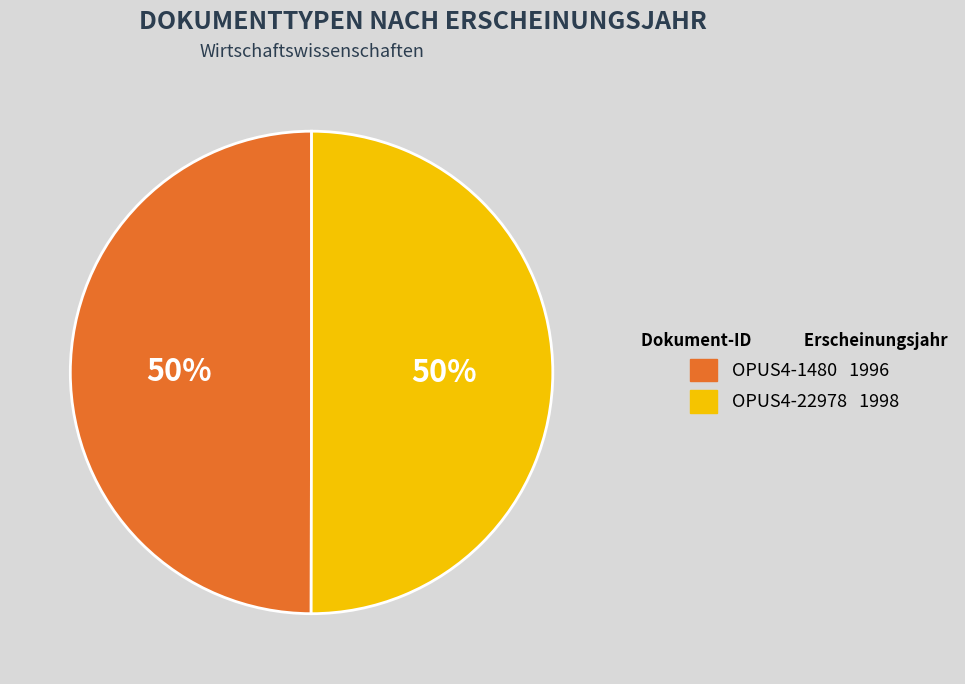

To the nearest percent, what percentage of the pie is OPUS4-1480?

50%